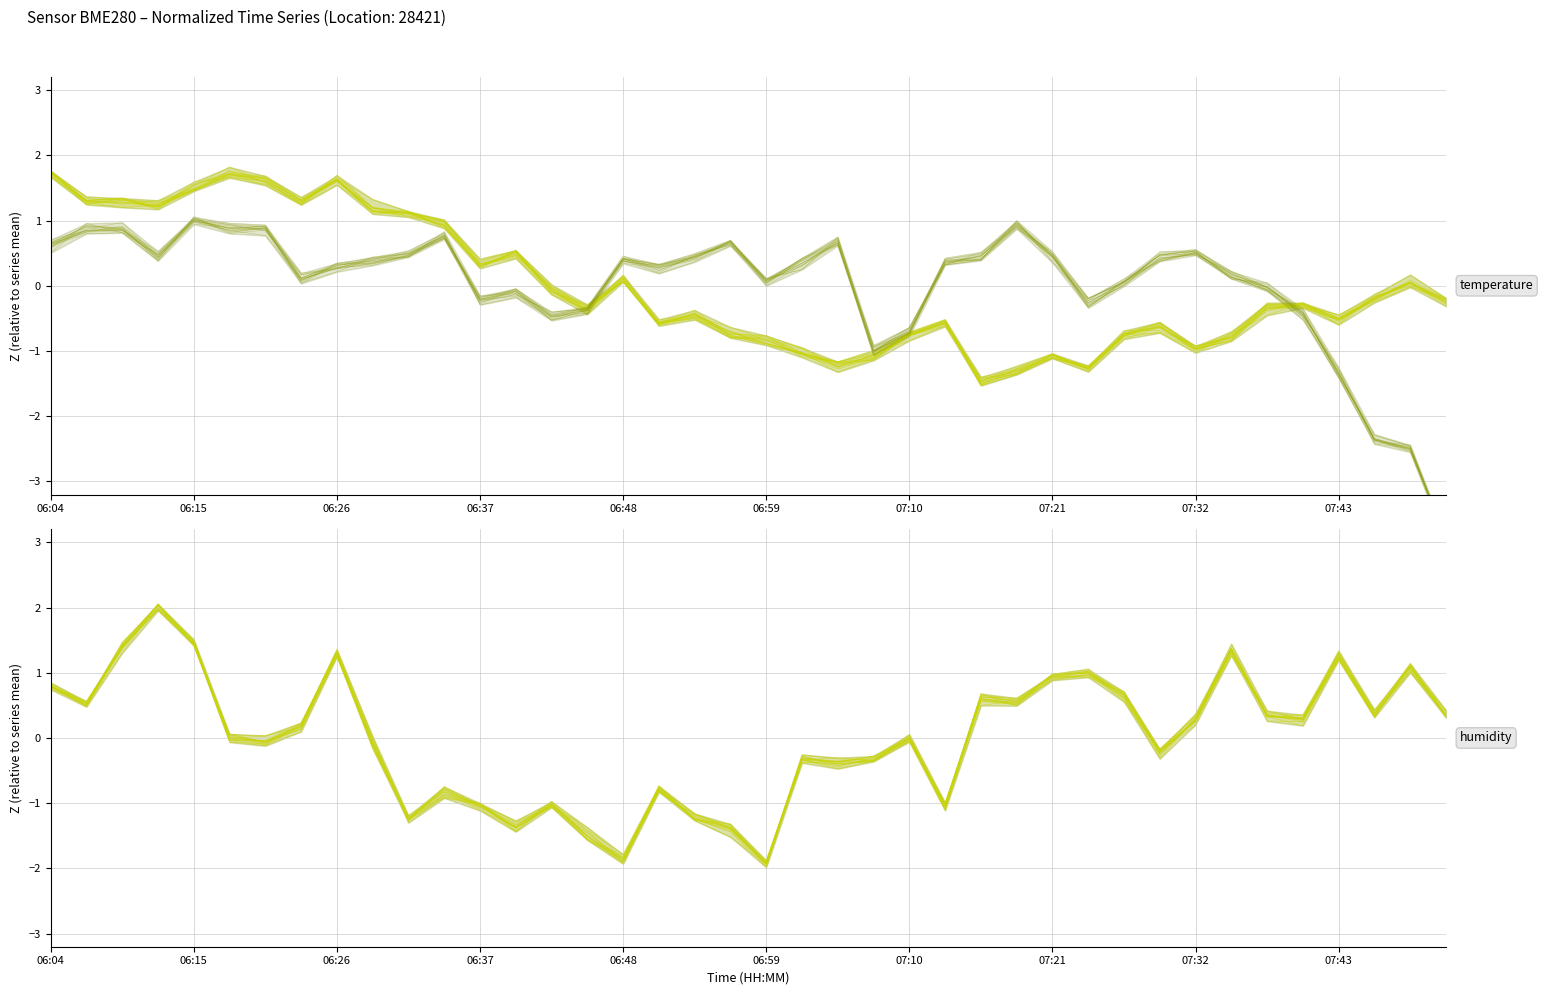

What is the maximum value shown in the chart?

2.0